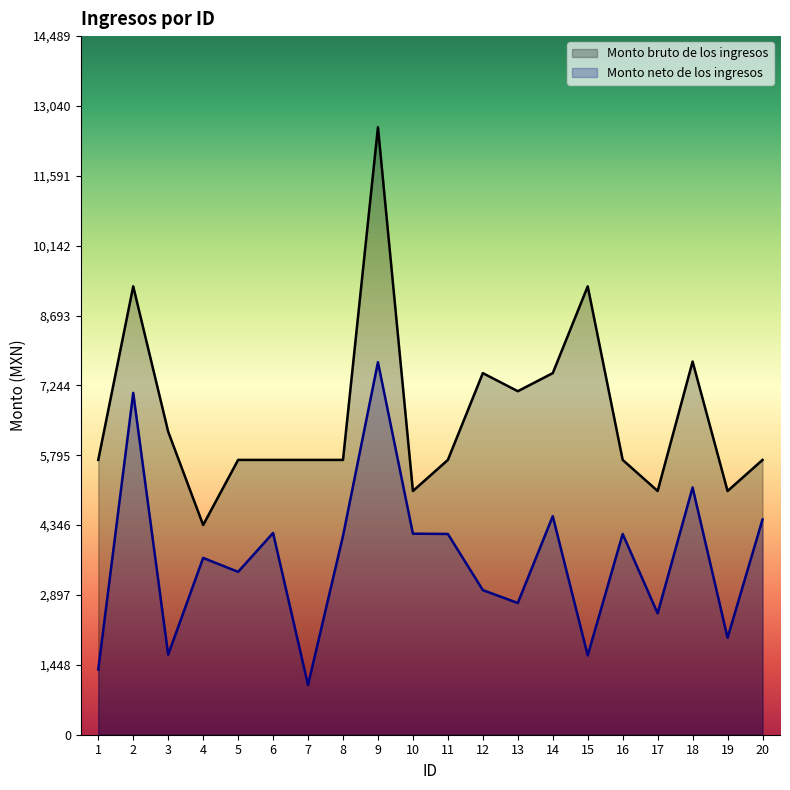

Which series has the largest total across all categories?

Monto bruto de los ingresos